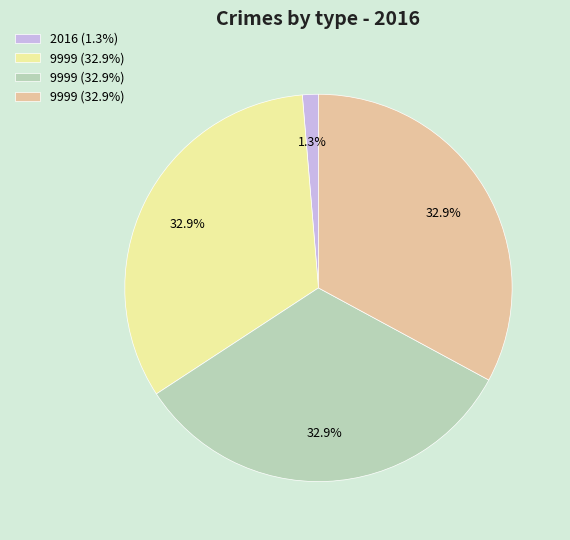

Is there a majority slice in this chart?

No